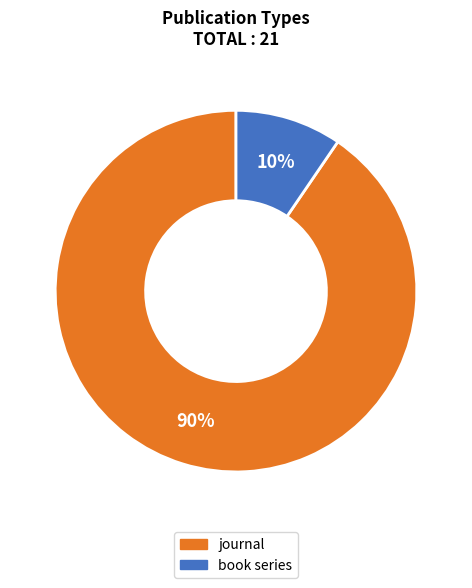

What percentage is the book series slice, to the nearest percent?

10%